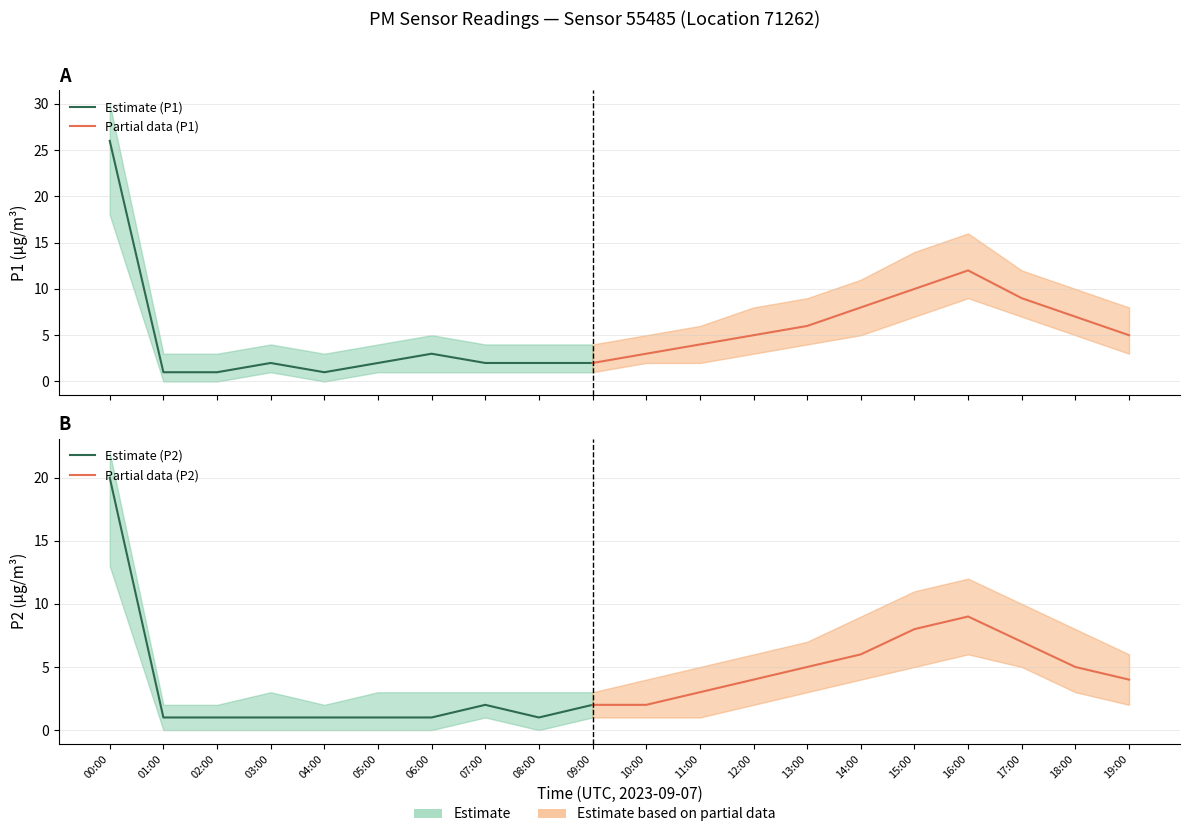

At which category does P1 reach its first local valley?

04:00